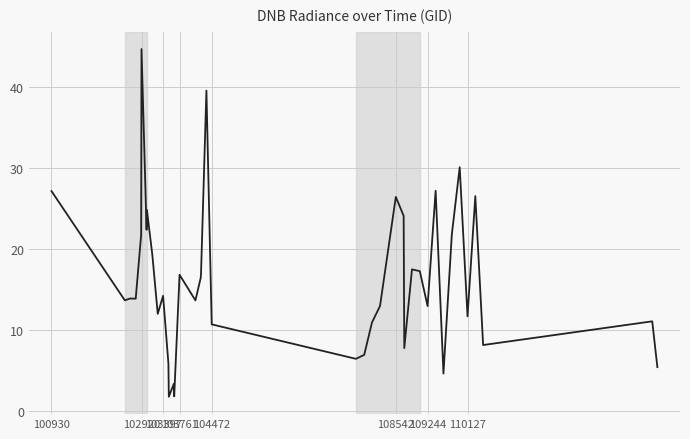

What is the maximum value shown in the chart?

44.7